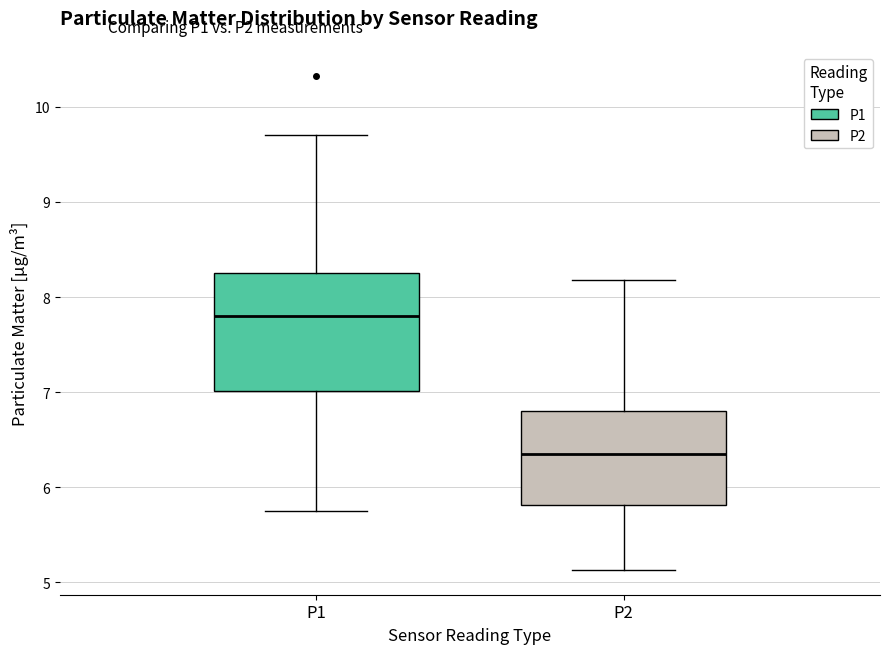

Comparing the boxes themselves (not the whiskers), which one is the tallest?

P1